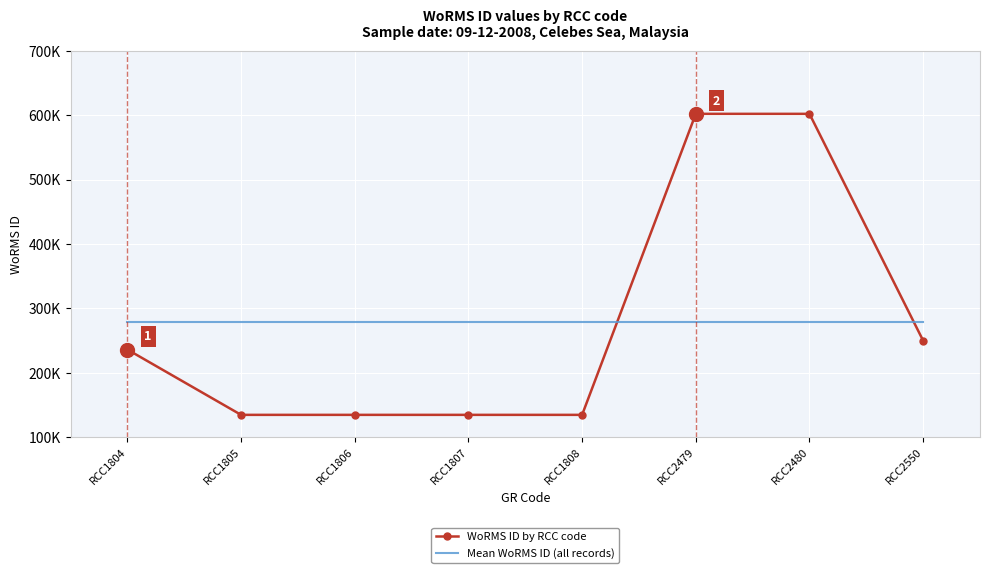

The value of Mean WoRMS ID (all records) at RCC2550 is 278471. True or false?

True